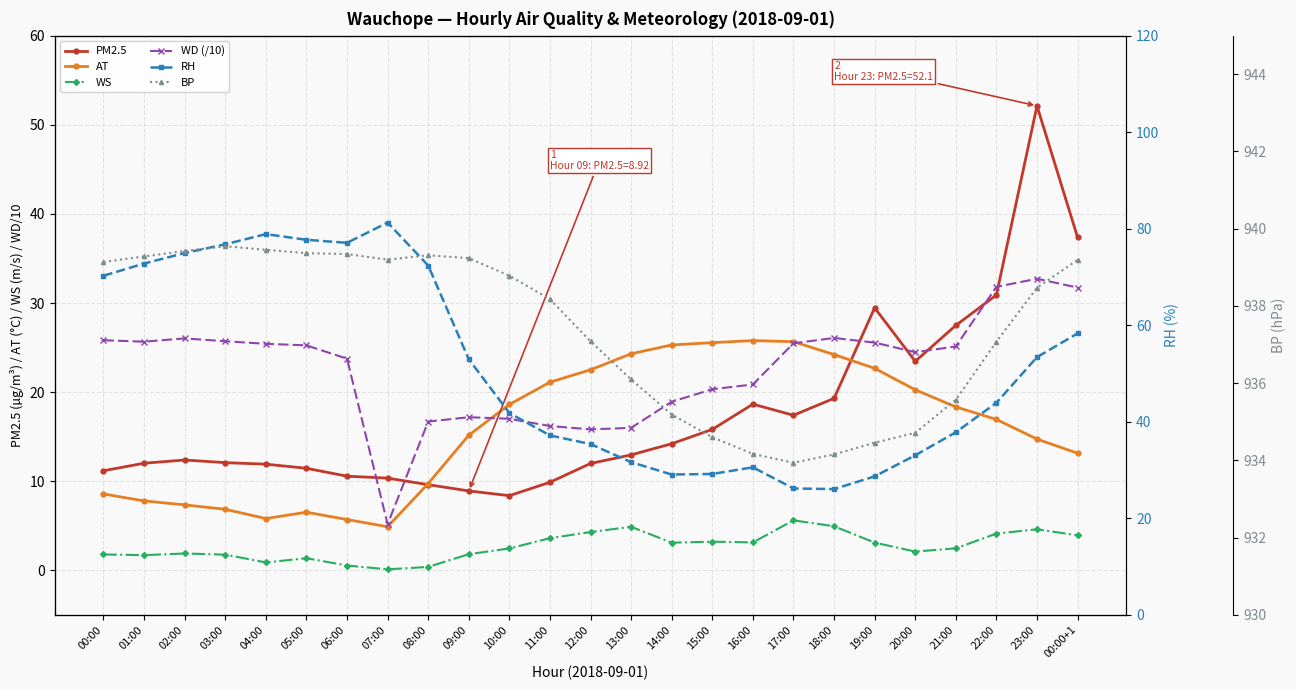

Which series has the largest total across all categories?

BP